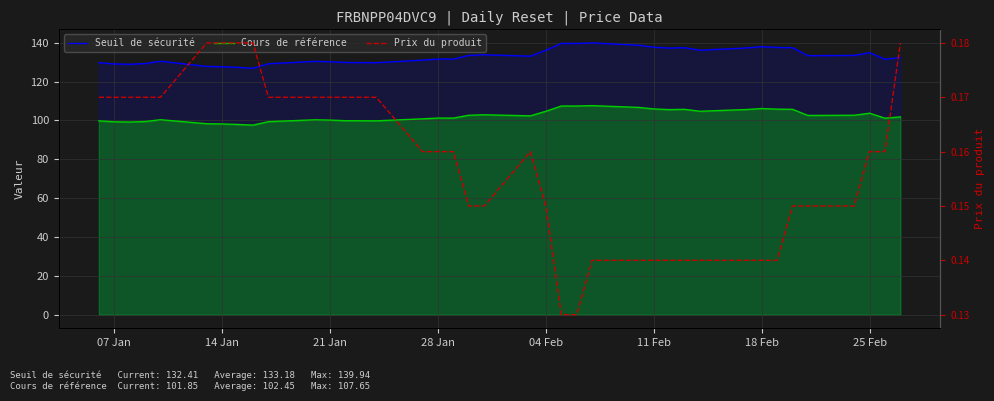

Rank the series at 25 Feb from highest to lowest value.

Seuil de sécurité, Cours de référence, Prix du produit